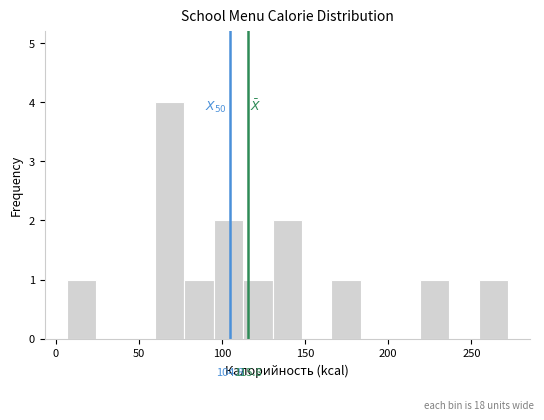

Read against the x-axis, roughly where is the centre of the tallest bar?

70